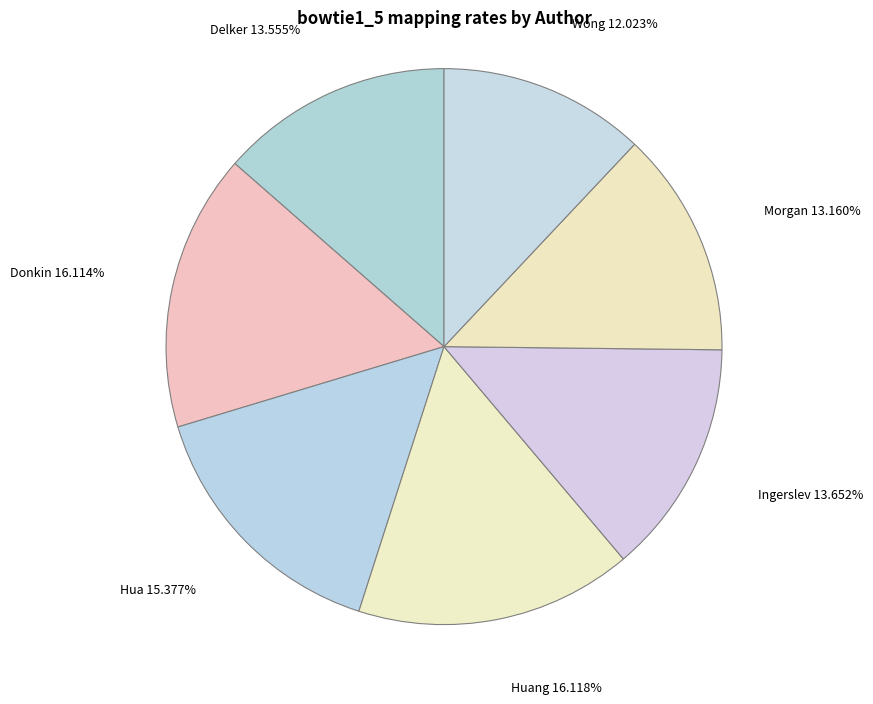

How many segments does this pie chart have?

7